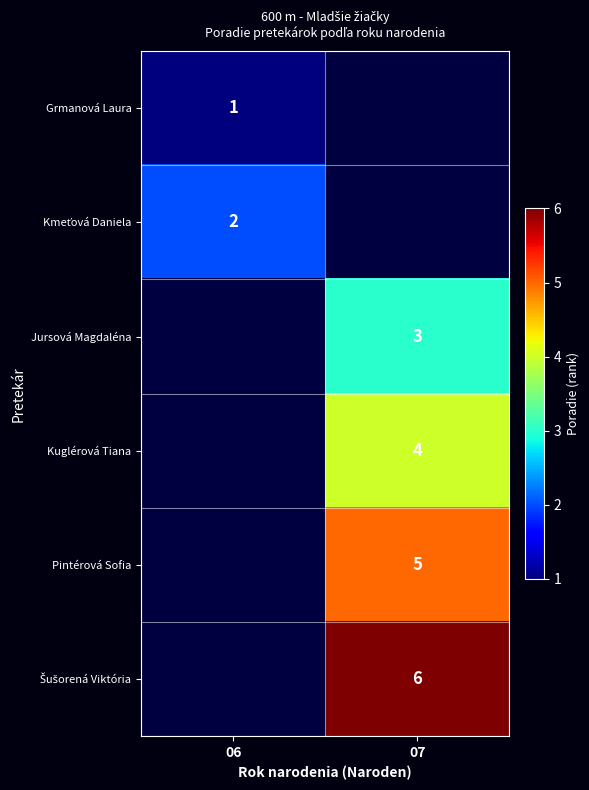

The value of Kuglérová Tiana at 07 is 4. True or false?

True